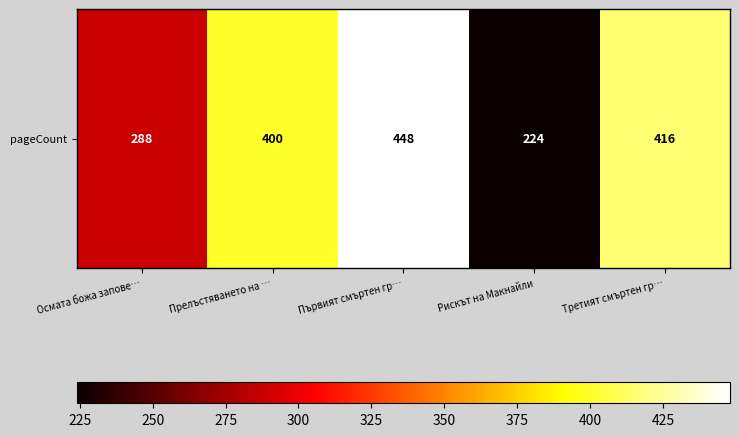

What is the maximum value shown in the chart?

448